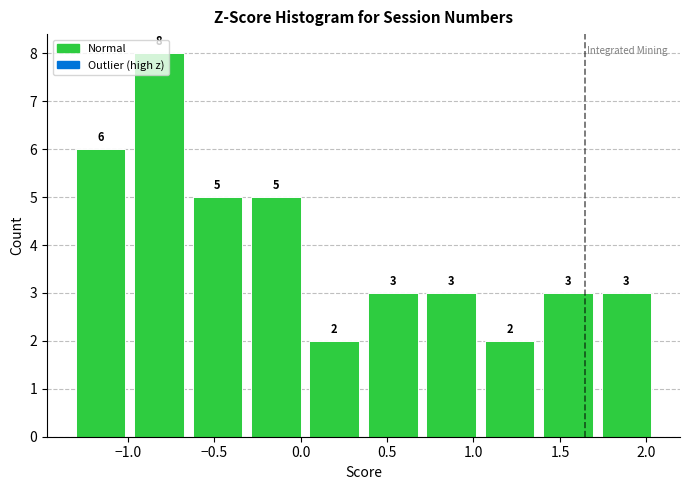

Reading left to right, list every bar in this chart as the range it spans on the x-axis followed by its height. The bar edges are not printed on the chart, so give them approximately, as read against the axis.

-1.35 to -1.00: 6
-1.00 to -0.65: 8
-0.65 to -0.30: 5
-0.30 to 0.05: 5
0.05 to 0.35: 2
0.35 to 0.70: 3
0.70 to 1.05: 3
1.05 to 1.40: 2
1.40 to 1.70: 3
1.70 to 2.05: 3